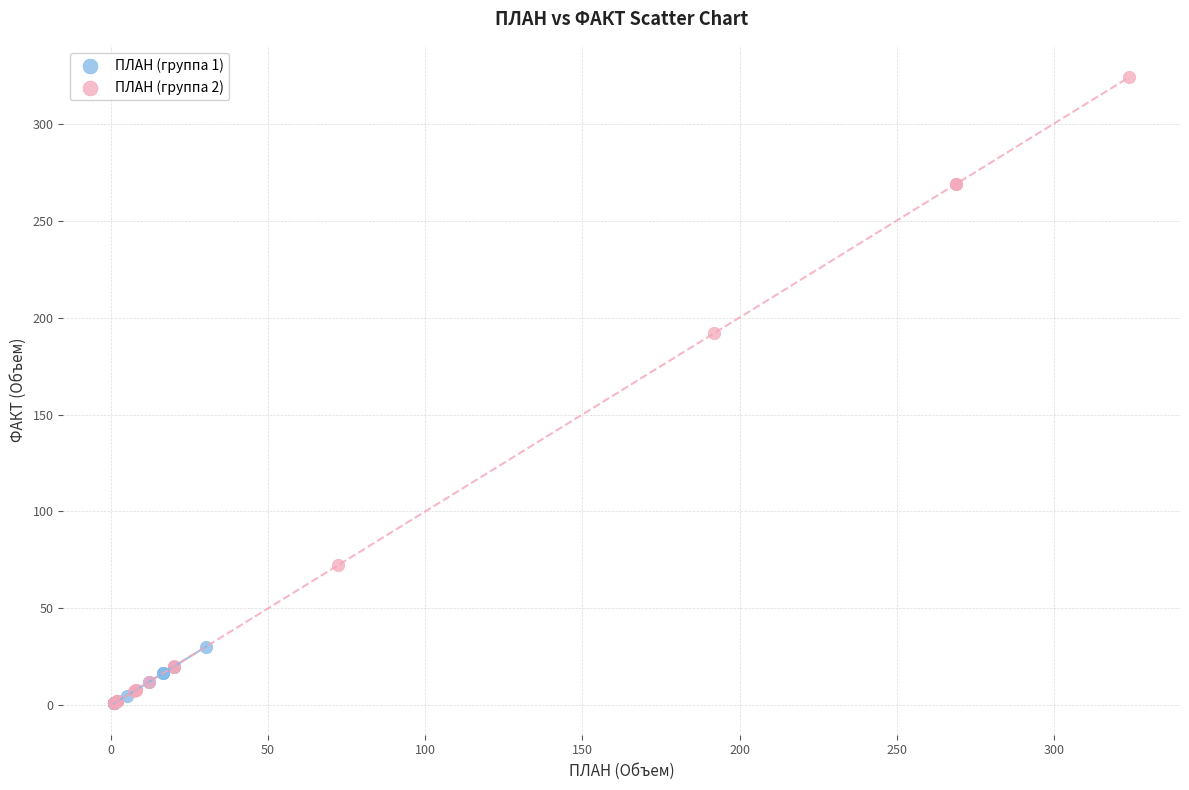

Which series has the widest spread of Y values?

ПЛАН (группа 2)